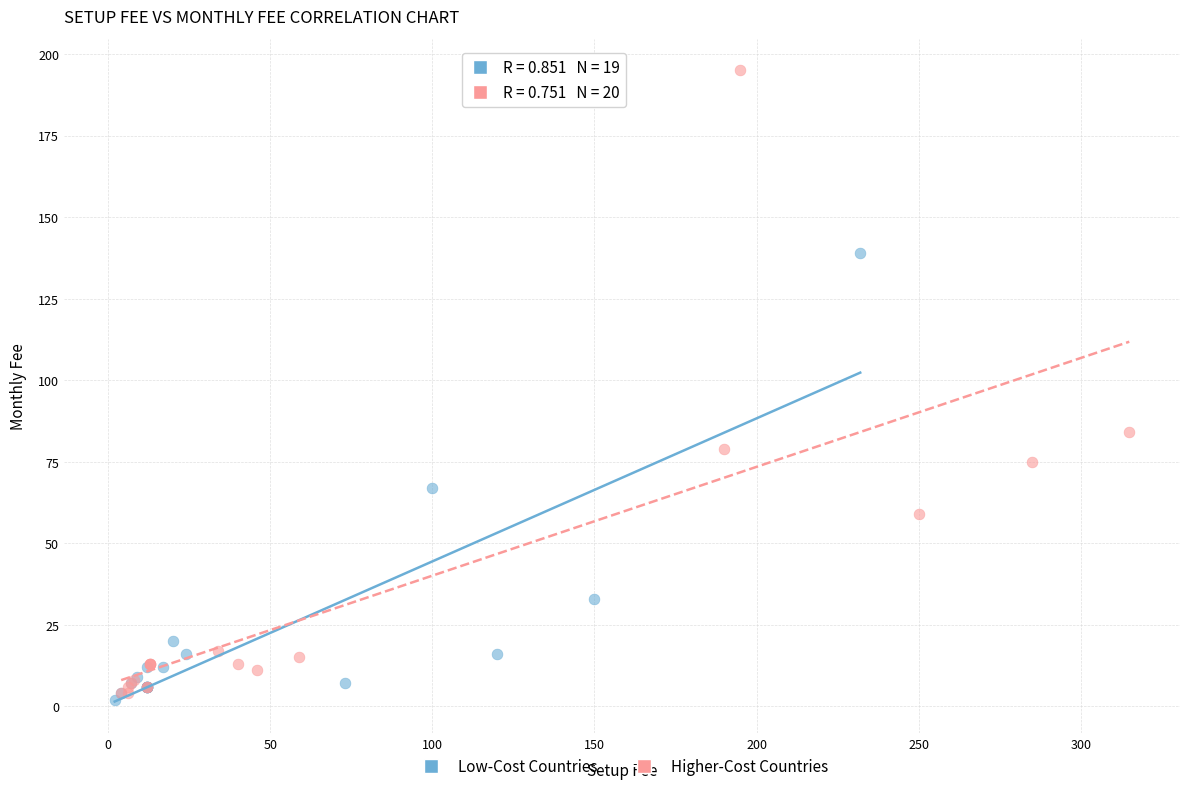

Which series contains the highest Y value?

Higher-Cost Countries